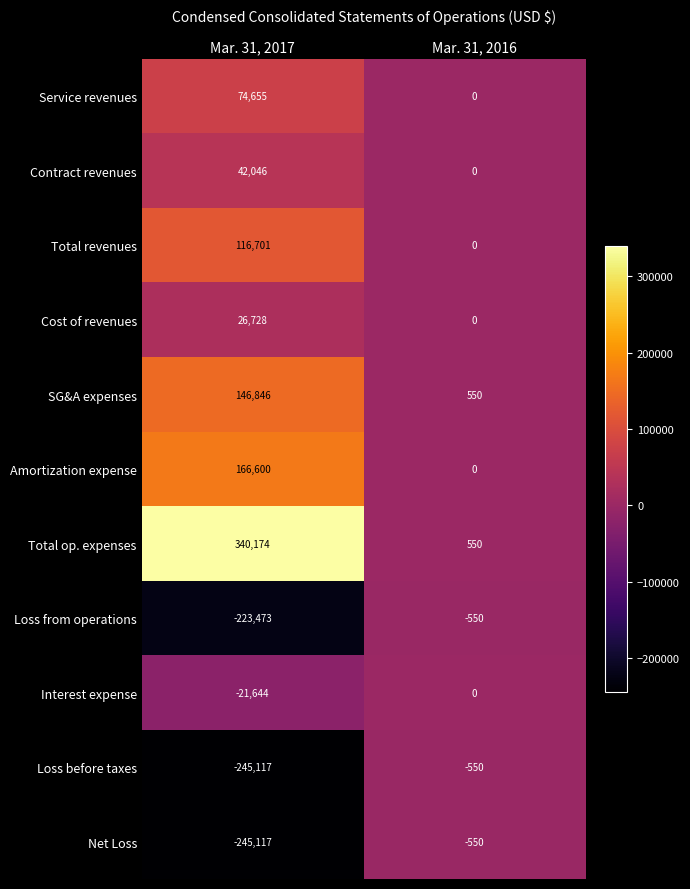

What is the maximum value shown in the chart?

340174